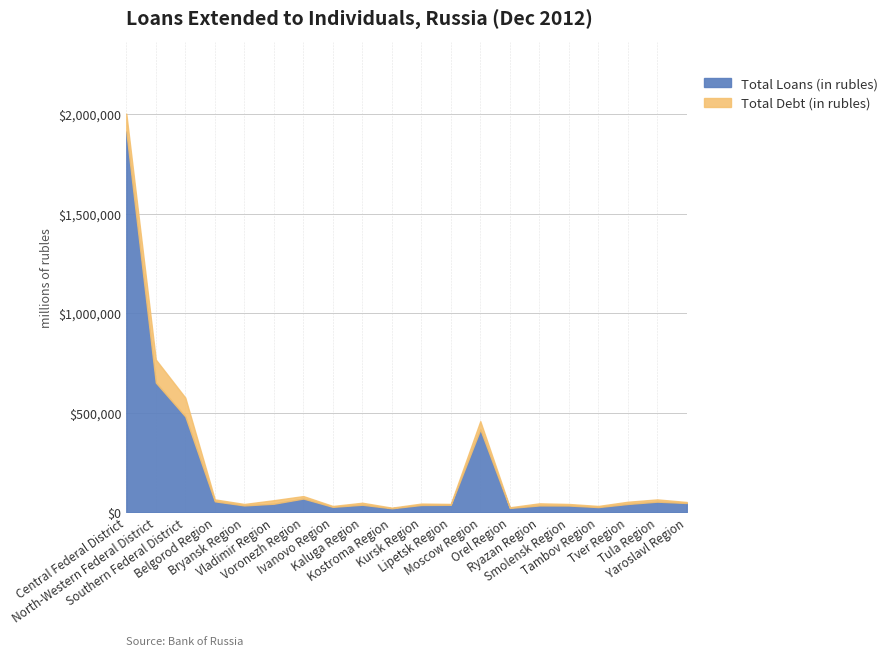

True or false: Total Loans (in rubles) and Total Debt (in rubles) intersect in this chart.

False